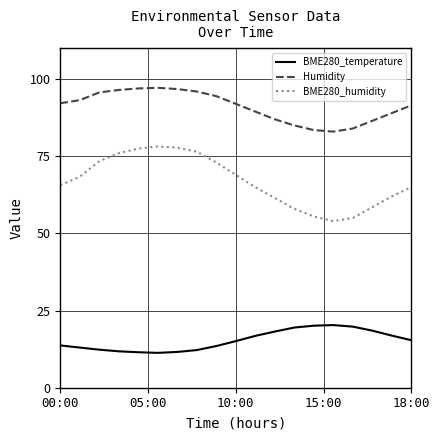

Rank the series by their maximum value, from highest to lowest.

Humidity, BME280_humidity, BME280_temperature